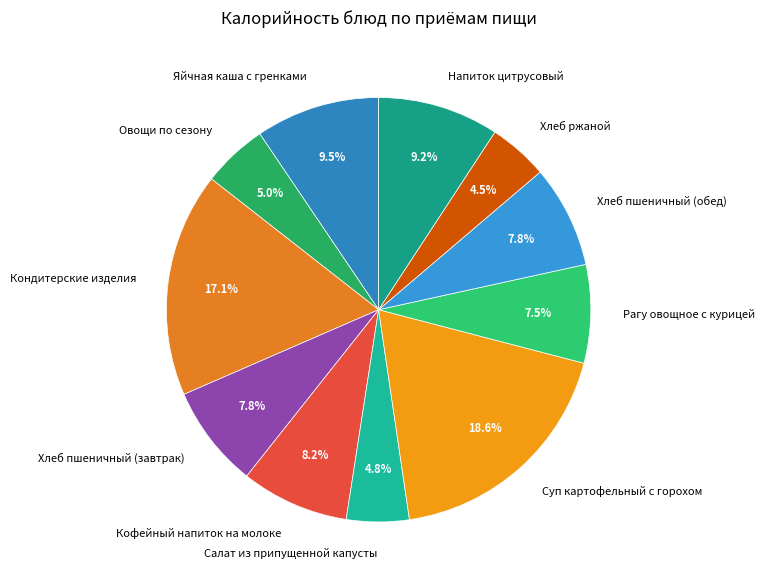

To the nearest percent, what is the difference between the largest and smallest slice percentages?

14%